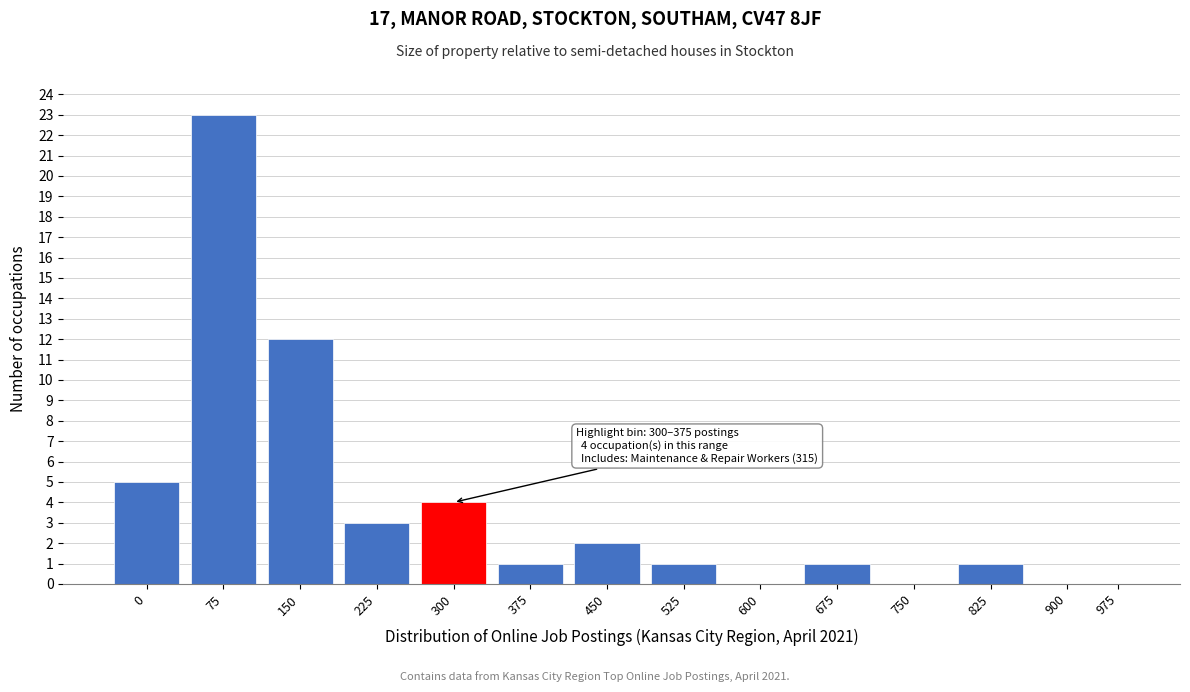

Reading left to right, what are all the values shown in this chart?

0=5	75=23	150=12	225=3	300=4	375=1	450=2	525=1	600=0	675=1	750=0	825=1	900=0	975=0